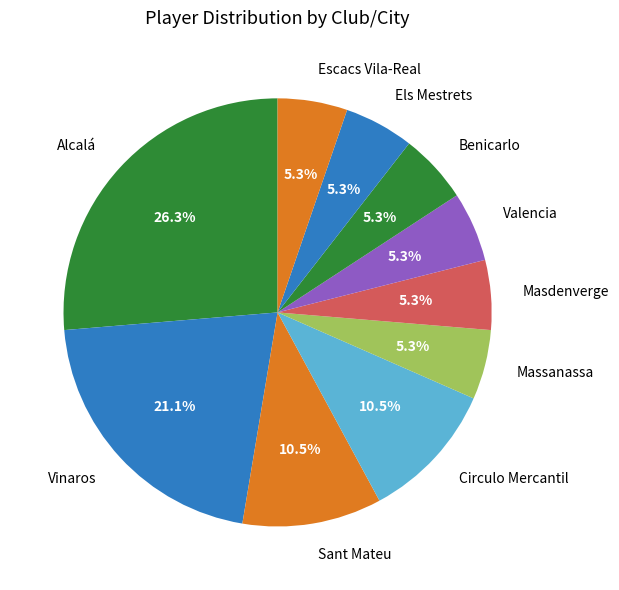

How many segments does this pie chart have?

10